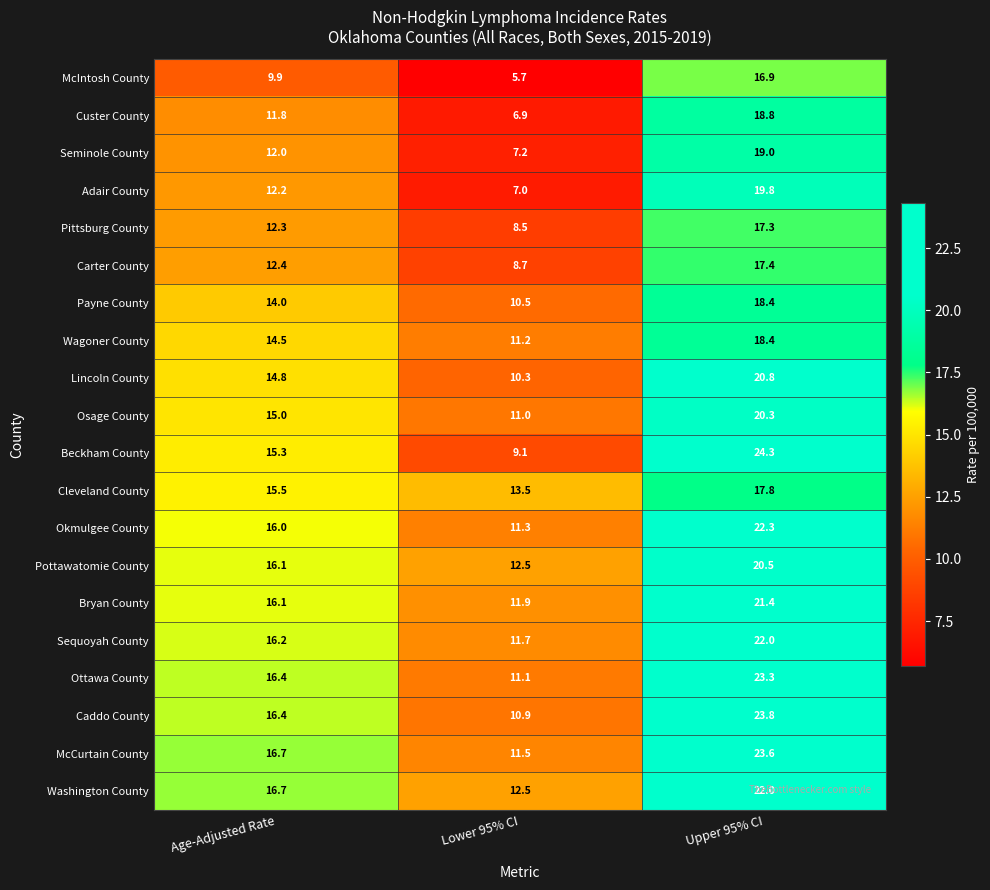

How many data points does each series have?

3